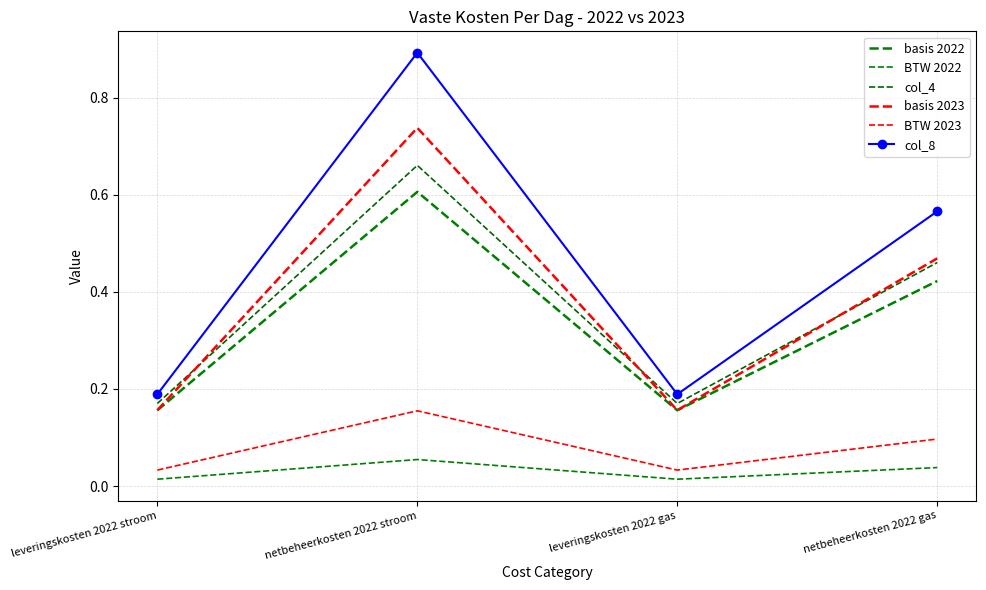

What is the difference between the BTW 2023 values at netbeheerkosten 2022 gas and leveringskosten 2022 gas?

0.1